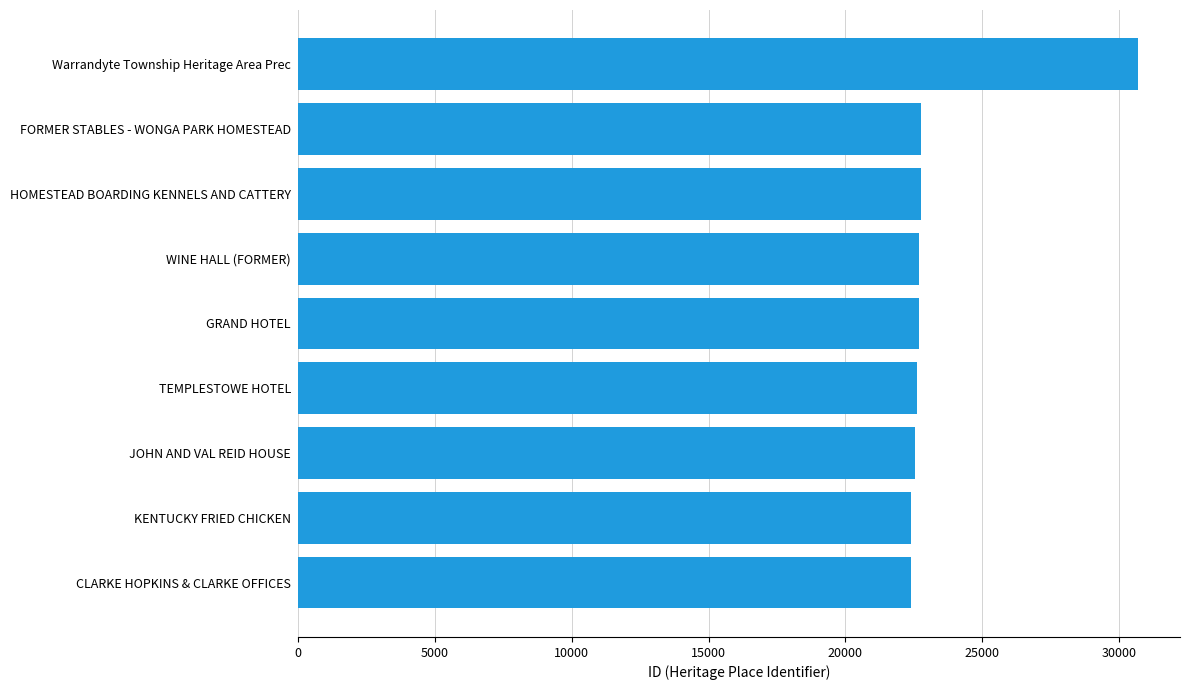

Approximately how many times larger is the value at TEMPLESTOWE HOTEL compared to Warrandyte Township Heritage Area Prec?

0.7